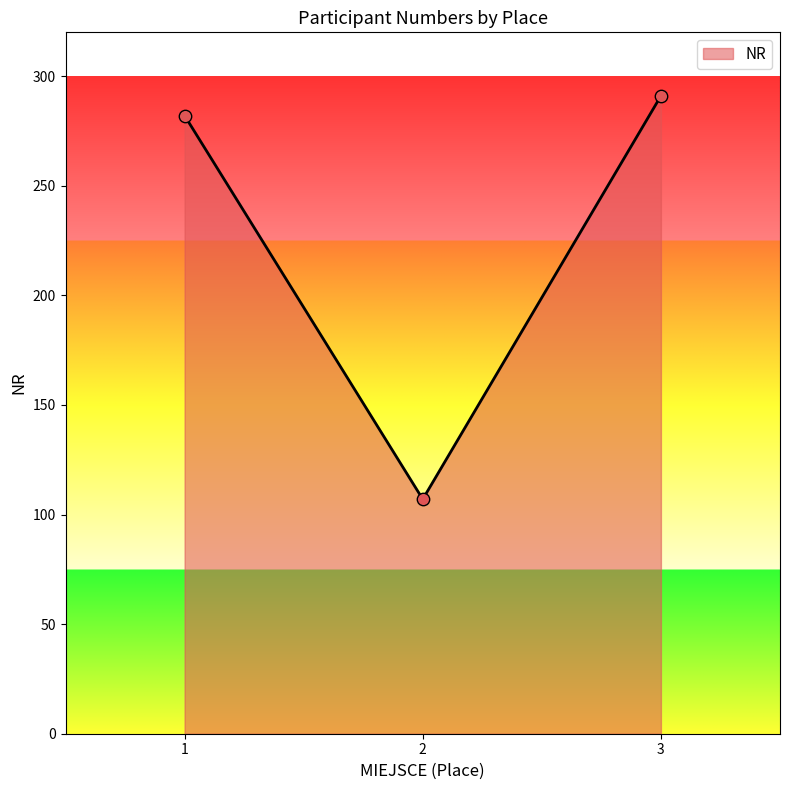

Approximately how many times larger is the value at 1 compared to 3?

1.0